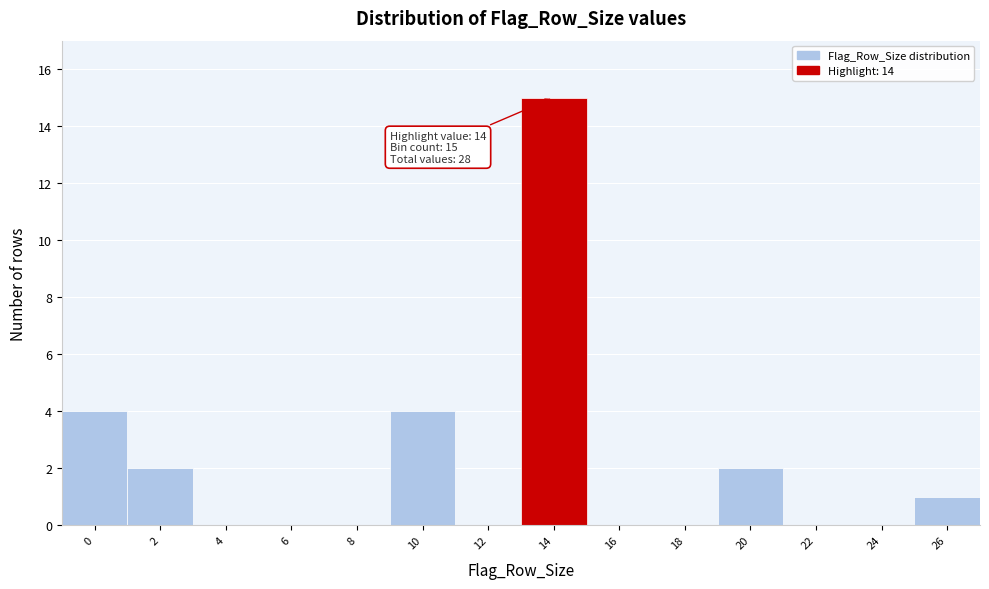

Reading right to left, what are all the values shown in this chart?

26=1	24=0	22=0	20=2	18=0	16=0	14=15	12=0	10=4	8=0	6=0	4=0	2=2	0=4